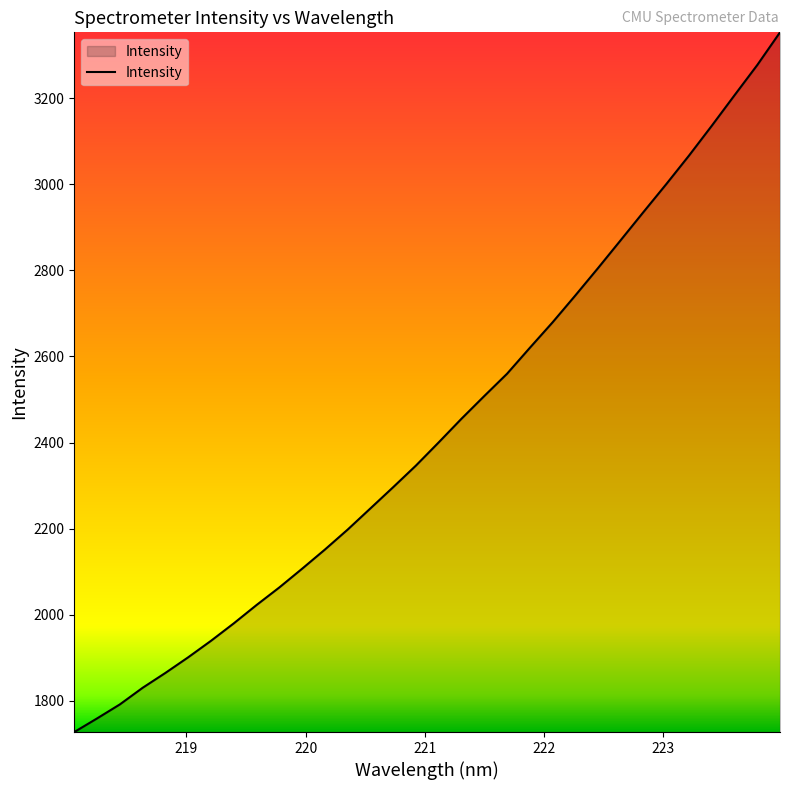

What is the difference between the maximum and minimum values?

1626.0